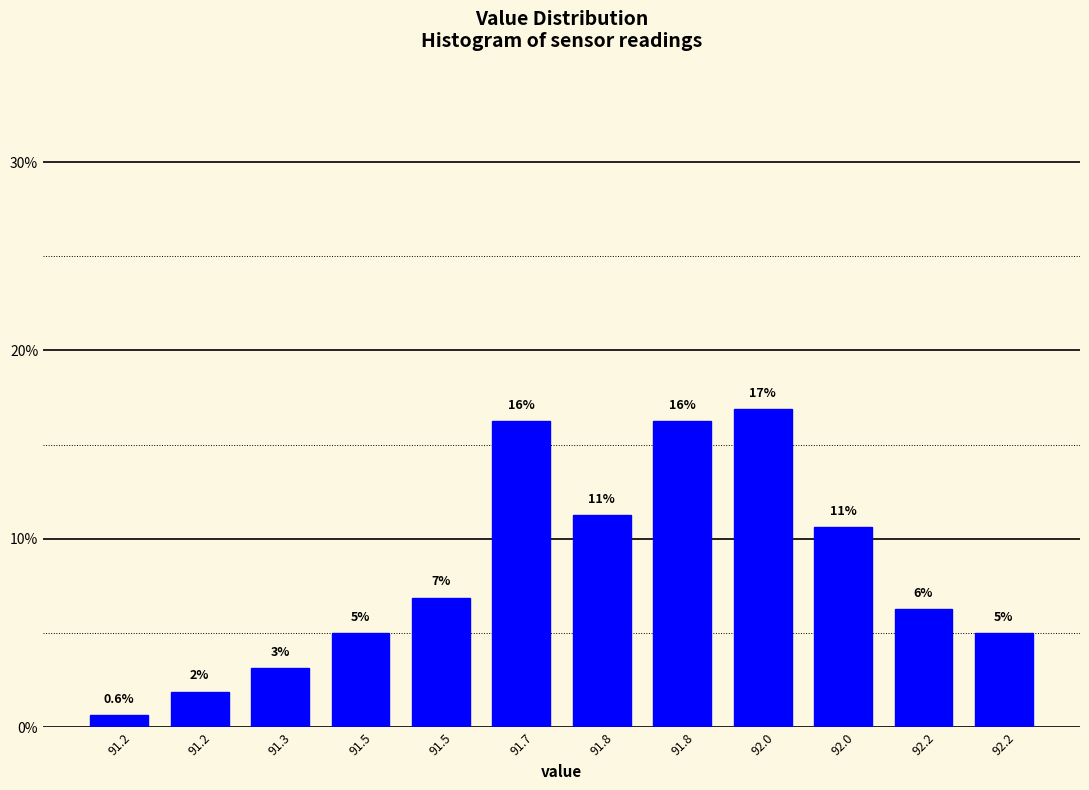

How many bars are there in total?

12